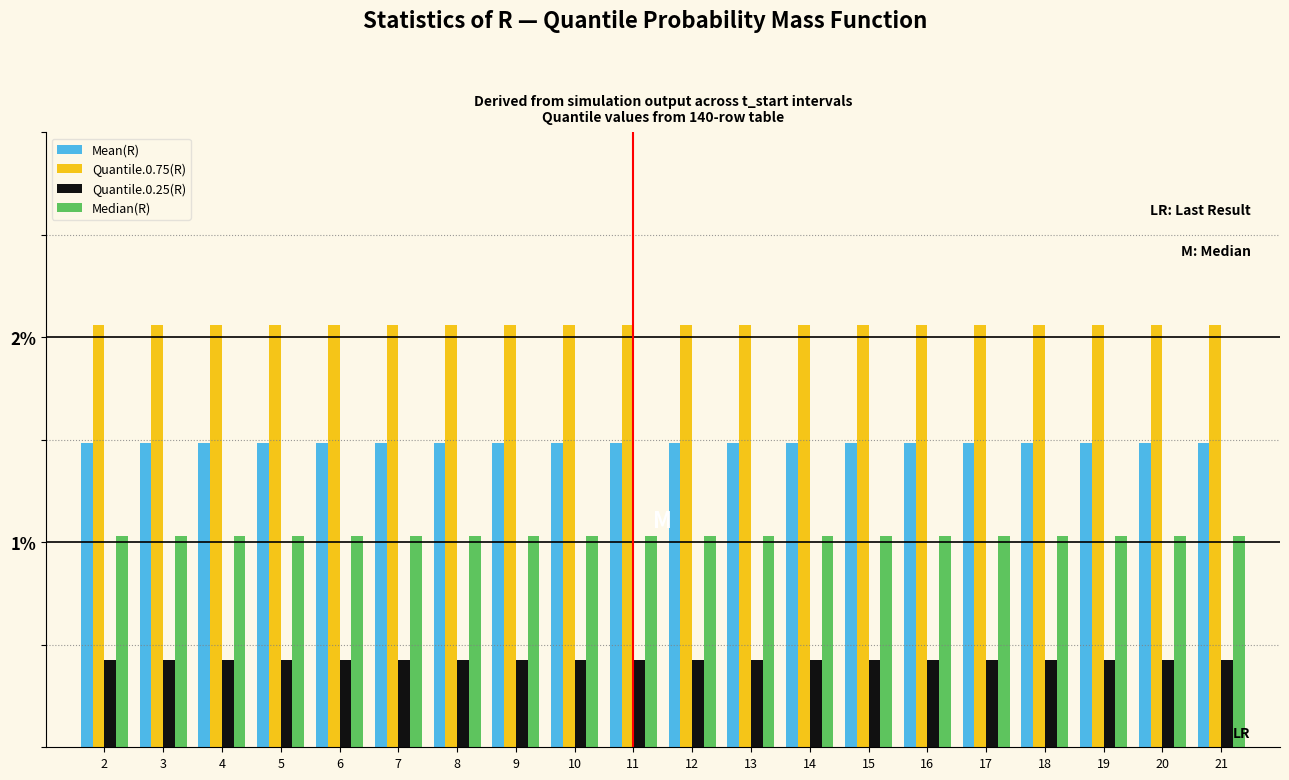

List the series in order of their peak value, lowest first.

Quantile.0.25(R), Median(R), Mean(R), Quantile.0.75(R)